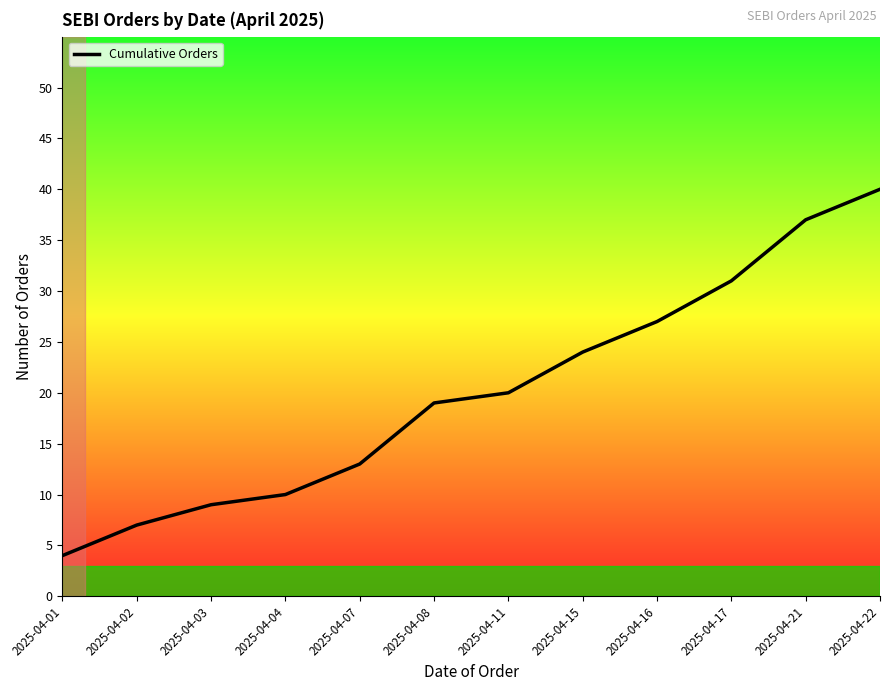

How many distinct data groups are displayed?

1